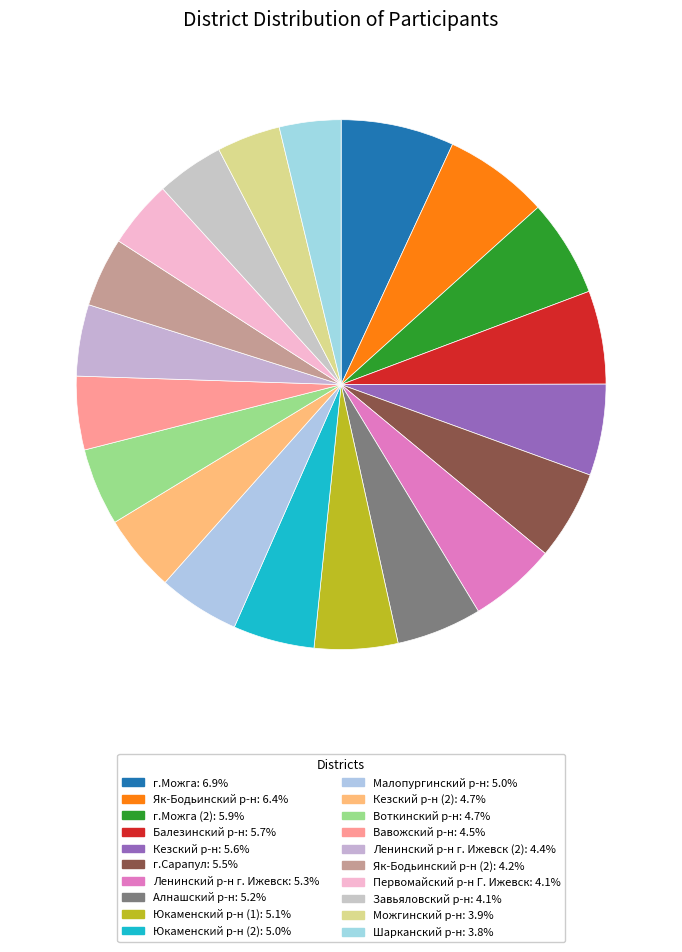

To the nearest percent, what is the difference between the largest and smallest slice percentages?

3%